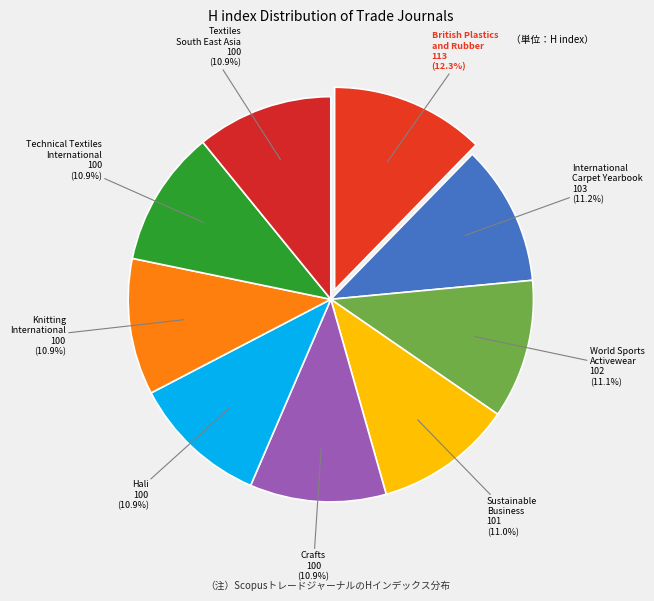

The World Sports Activewear slice represents 11% of the pie. True or false?

True